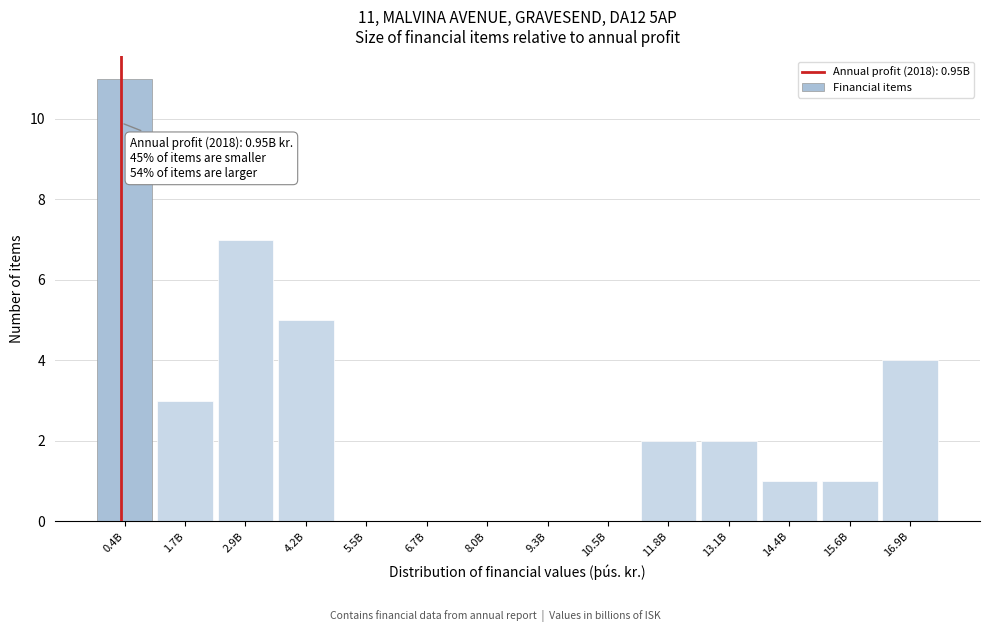

Reading left to right, extract all data points from this chart.

0.4B=11	1.7B=3	2.9B=7	4.2B=5	5.5B=0	6.7B=0	8.0B=0	9.3B=0	10.5B=0	11.8B=2	13.1B=2	14.4B=1	15.6B=1	16.9B=4